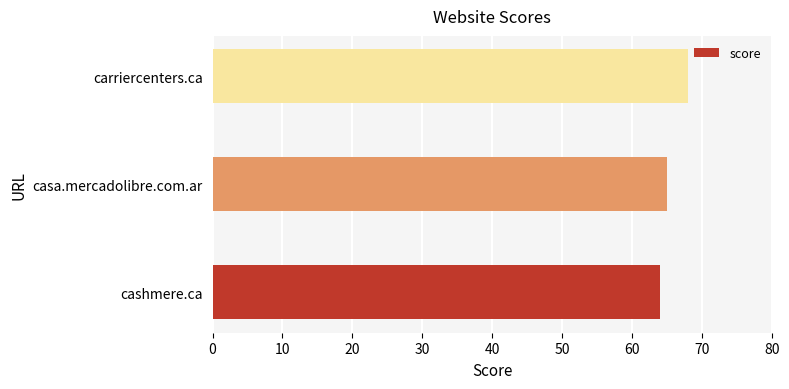

Between casa.mercadolibre.com.ar and carriercenters.ca, which is larger?

carriercenters.ca